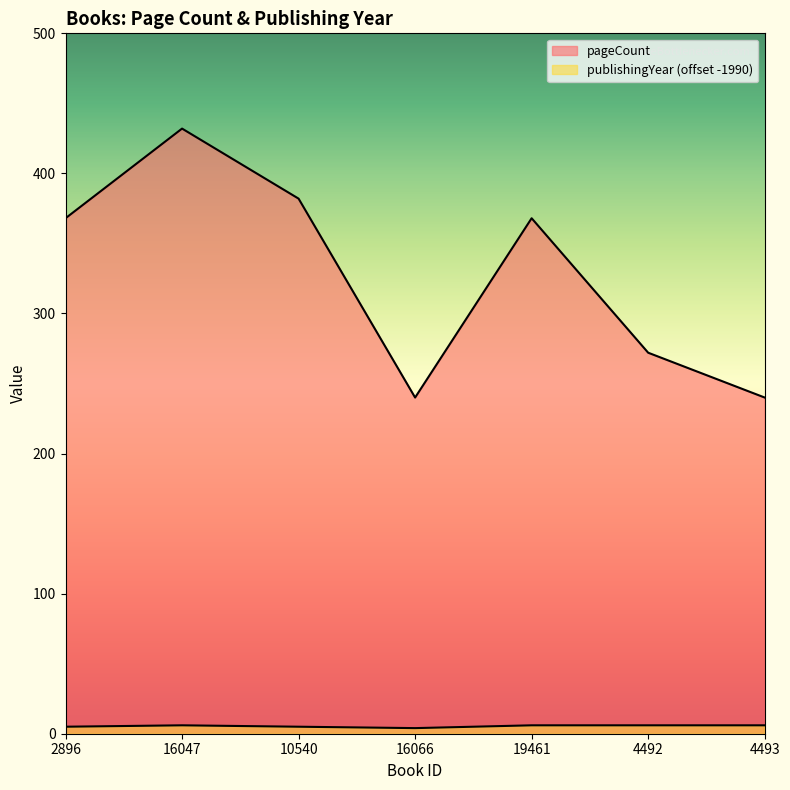

Between 2896 and 16047, which is larger?

16047